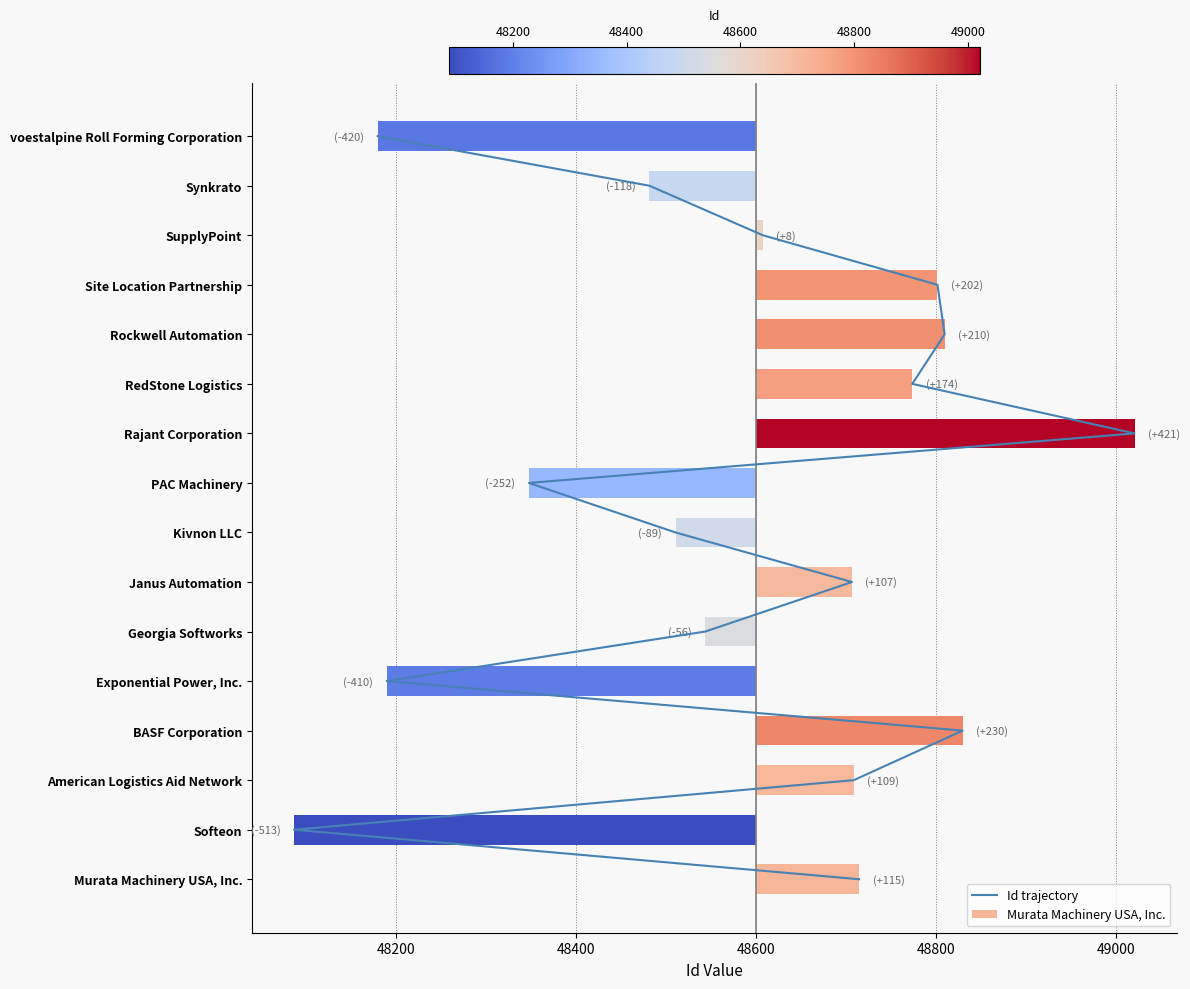

The value at 48600 is 3. True or false?

True